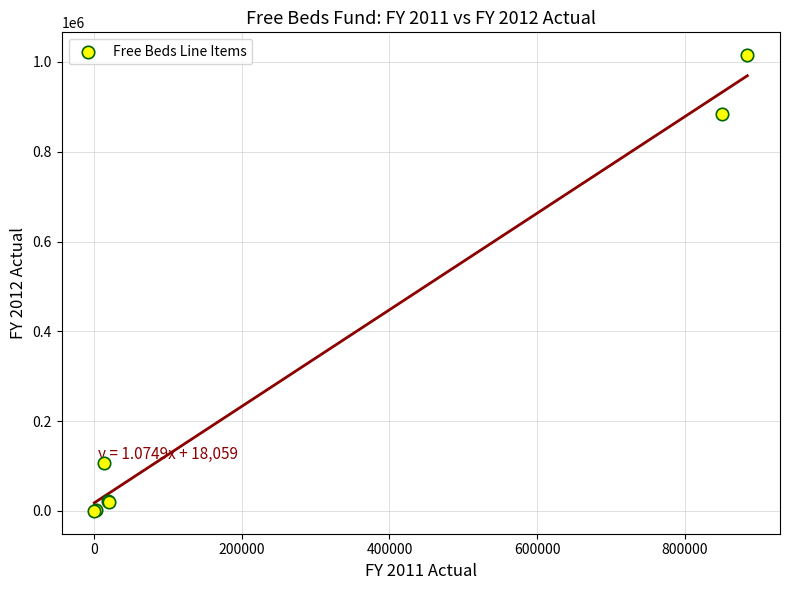

What Y value in the scatter plot is closest to 507639?

885006.8